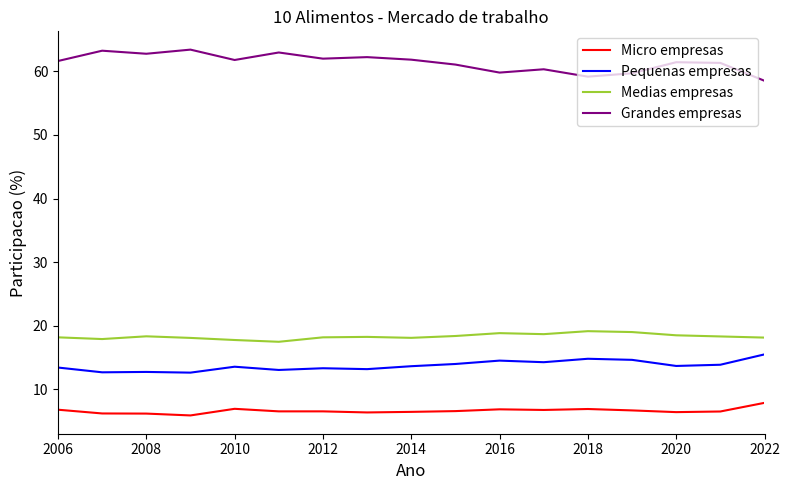

Which series has the largest total across all categories?

Grandes empresas